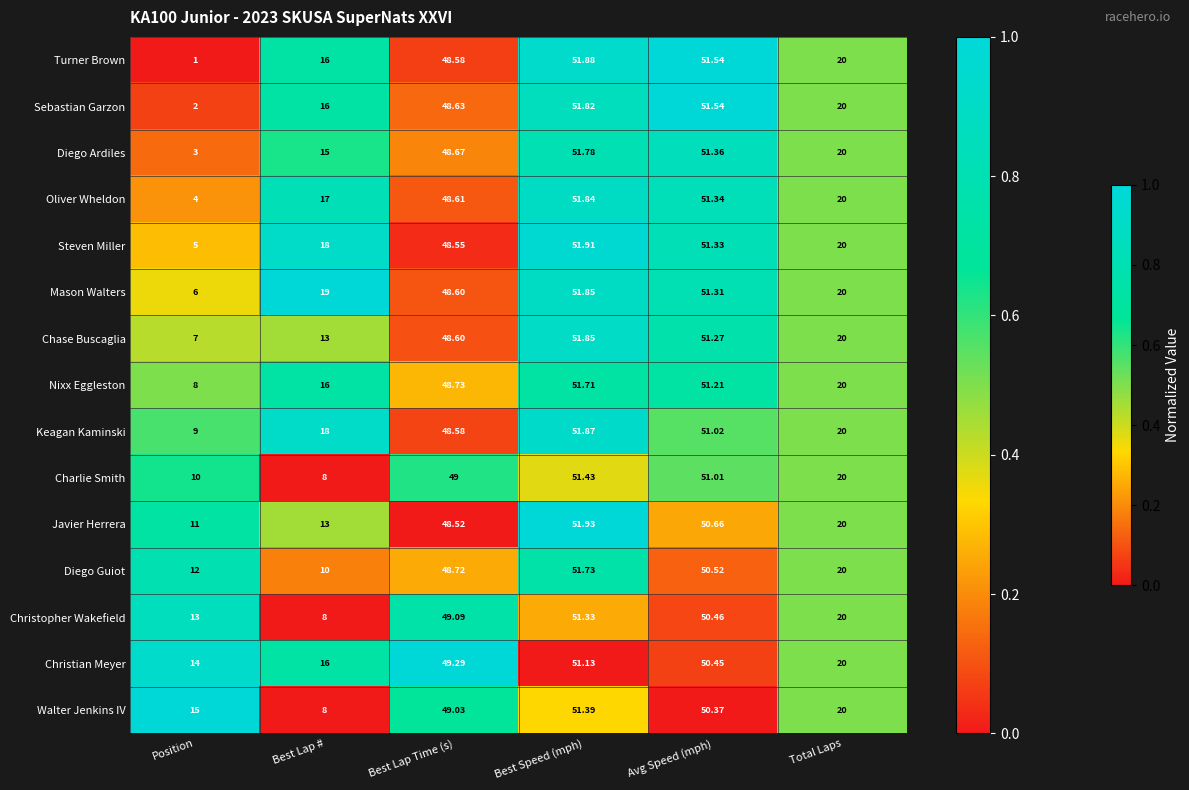

Rank the categories by Keagan Kaminski value from lowest to highest.

Position, Best Lap #, Total Laps, Best Lap Time (s), Avg Speed (mph), Best Speed (mph)